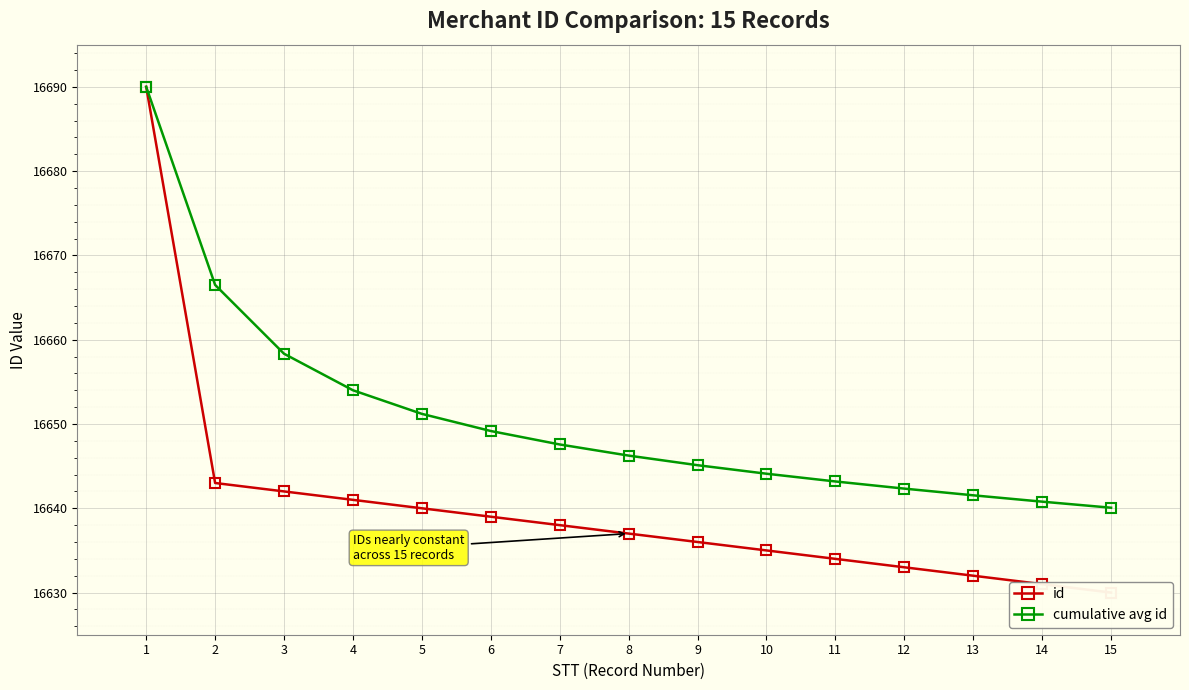

What are all the series names shown in the legend?

id, cumulative avg id